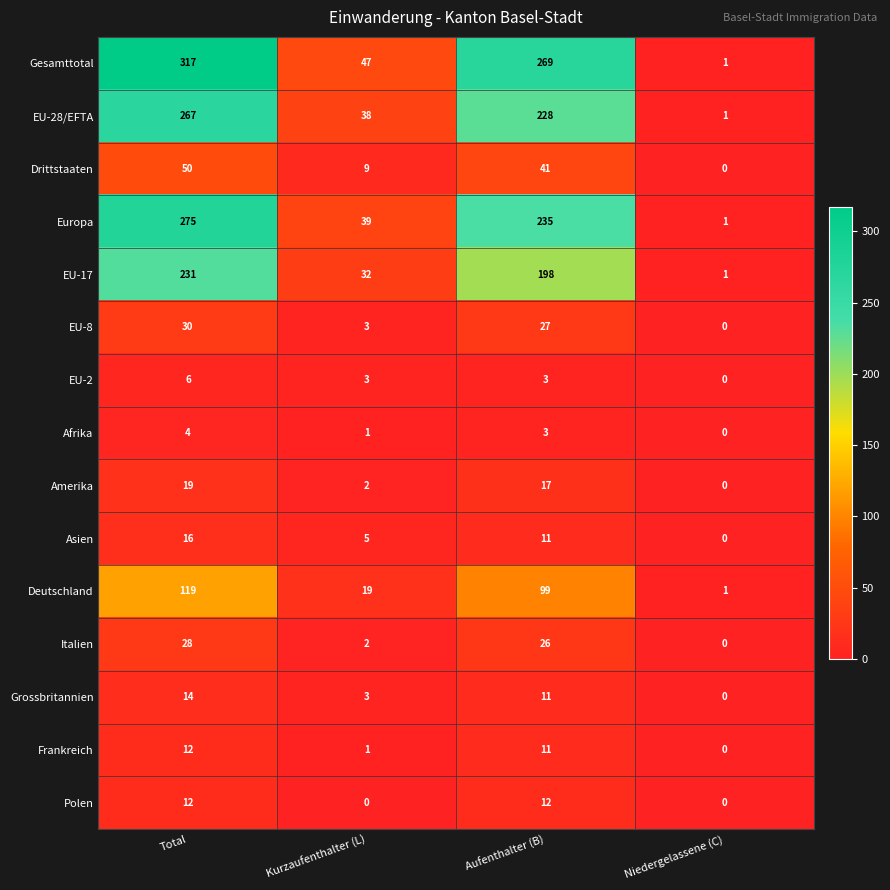

Rank the categories by Grossbritannien value from highest to lowest.

Total, Aufenthalter (B), Kurzaufenthalter (L), Niedergelassene (C)